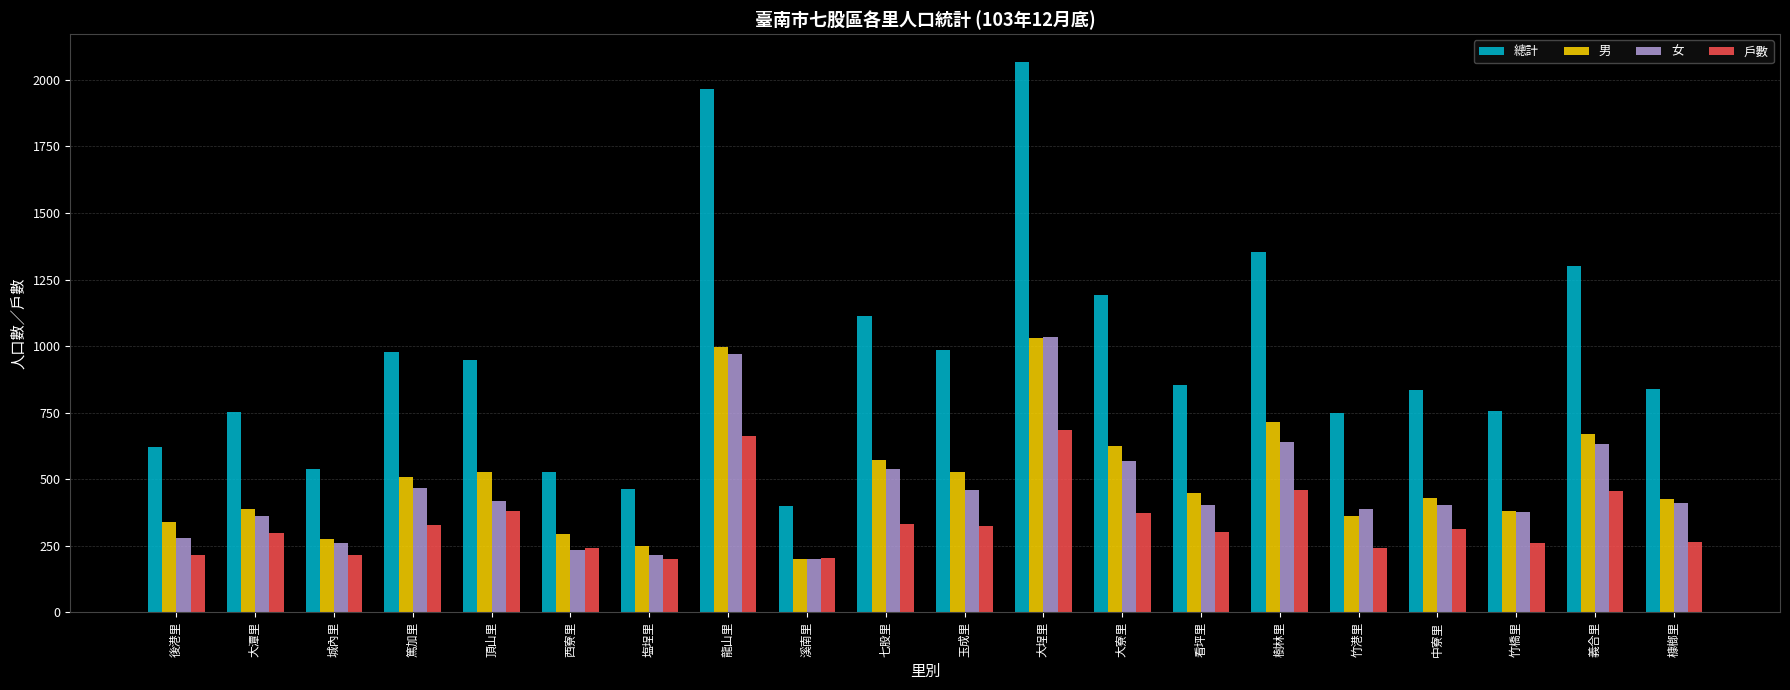

Are the bars grouped side by side (vs. stacked)?

Yes